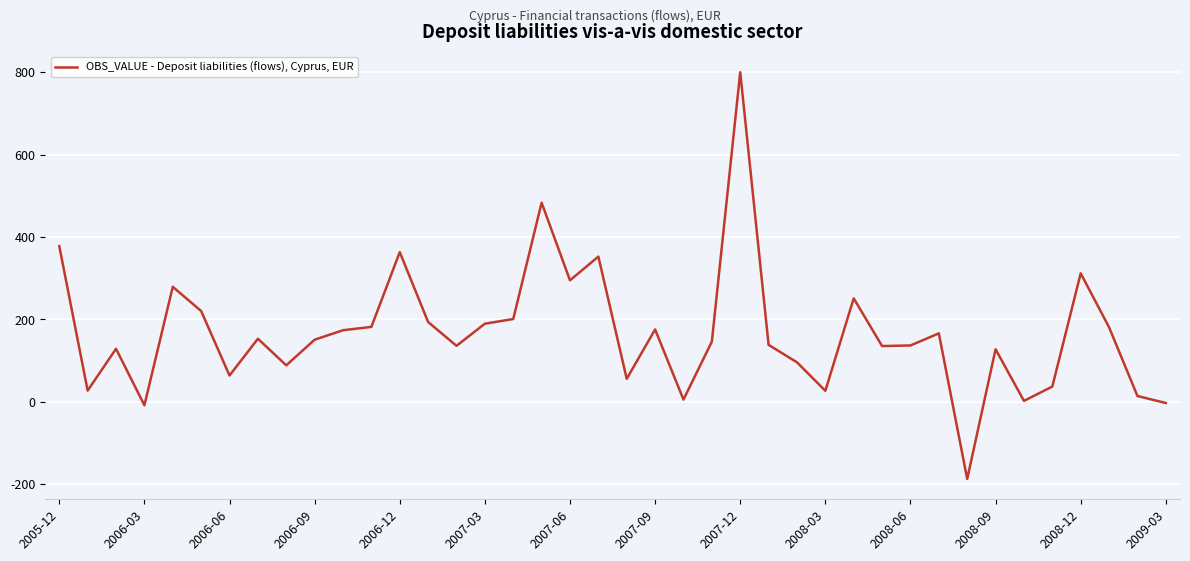

What is the greatest value displayed?

800.0